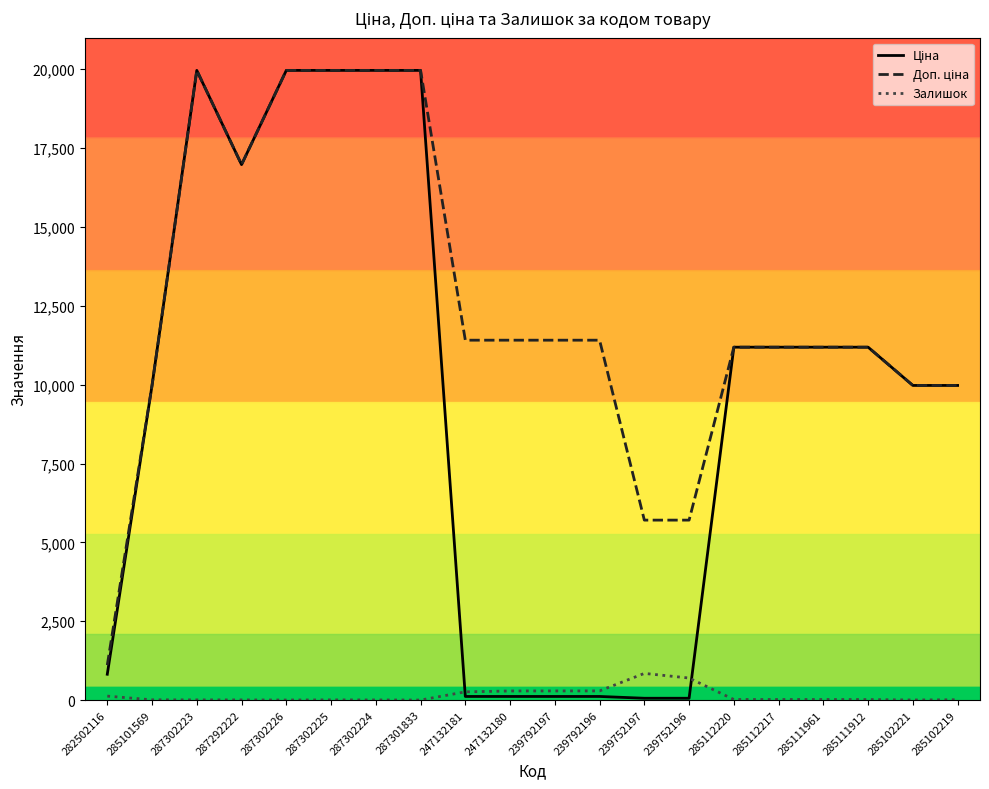

What is the maximum value shown in the chart?

19964.2